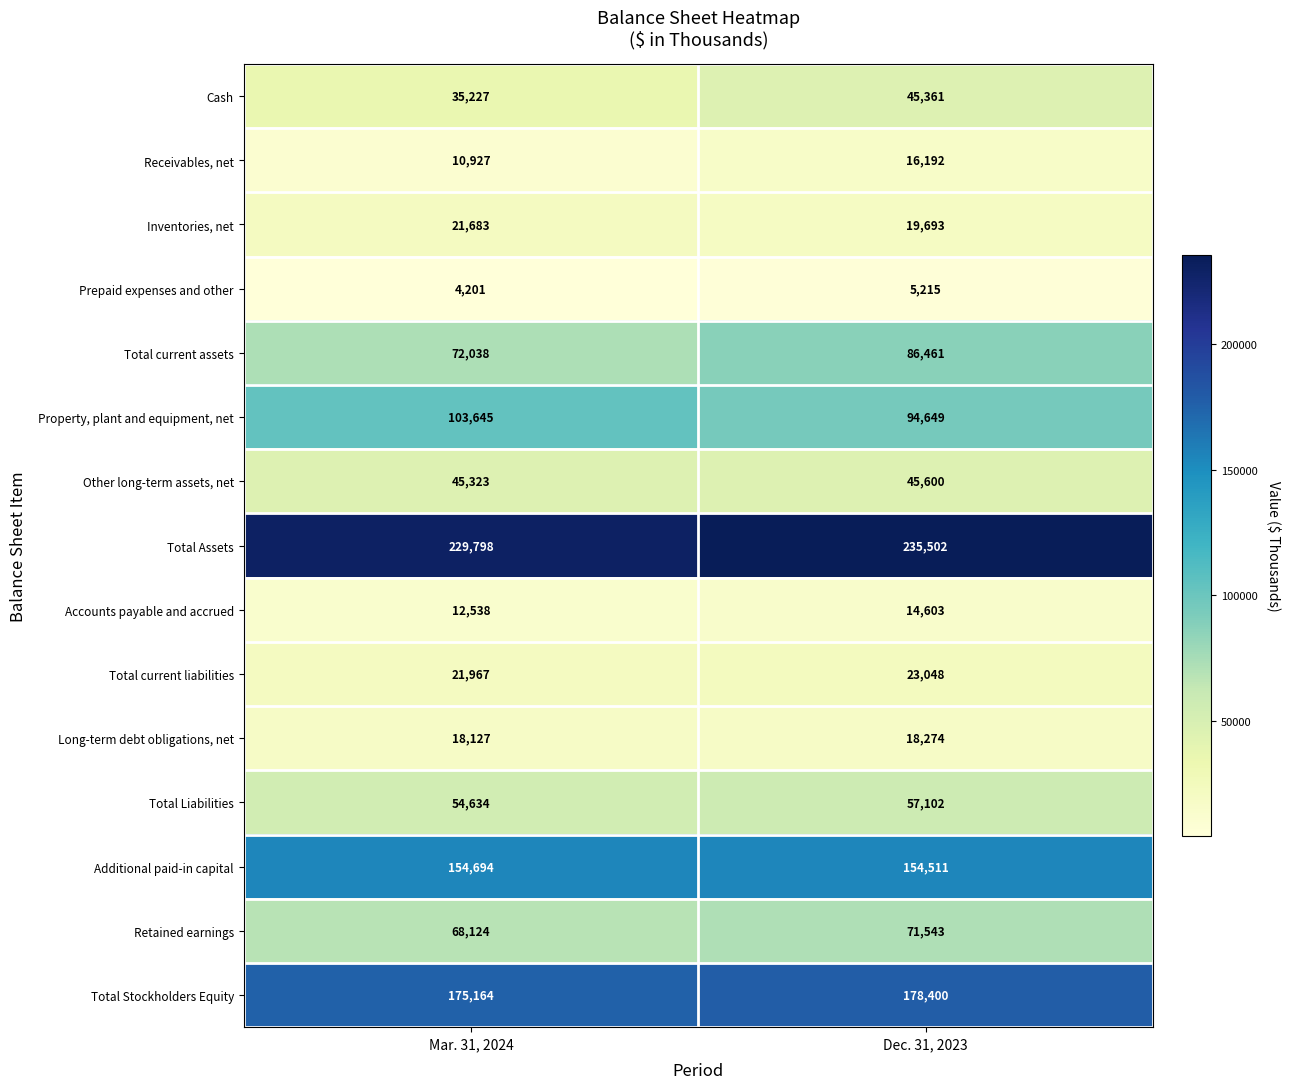

Rank the series by their maximum value, from highest to lowest.

Total Assets, Total Stockholders Equity, Additional paid-in capital, Property, plant and equipment, net, Total current assets, Retained earnings, Total Liabilities, Other long-term assets, net, Cash, Total current liabilities, Inventories, net, Long-term debt obligations, net, Receivables, net, Accounts payable and accrued, Prepaid expenses and other